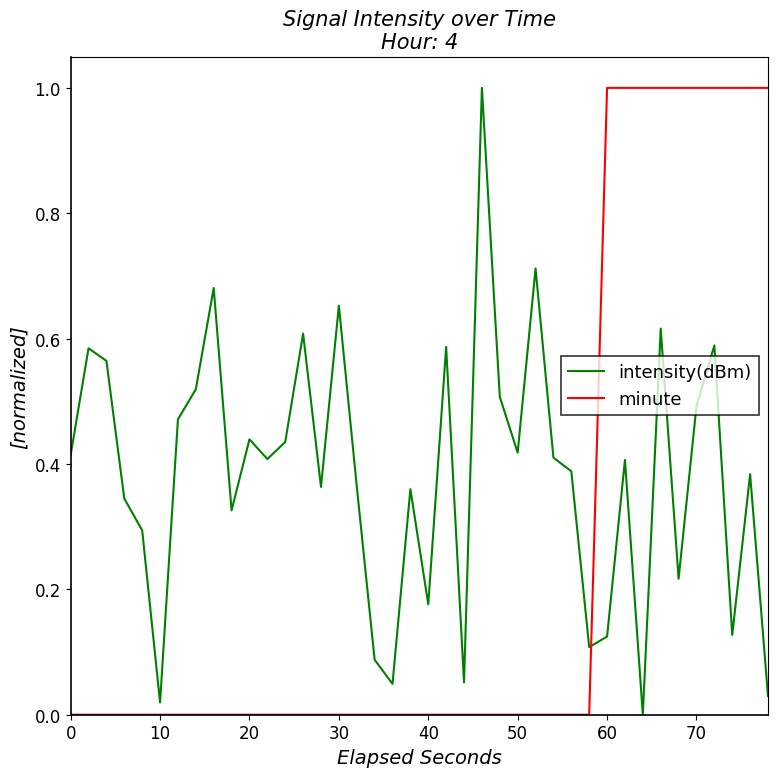

Which series has the largest total across all categories?

intensity(dBm)